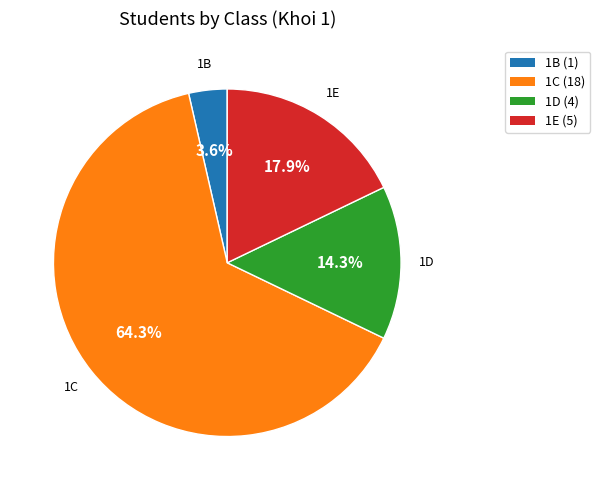

The 1B slice represents 4% of the pie. True or false?

True